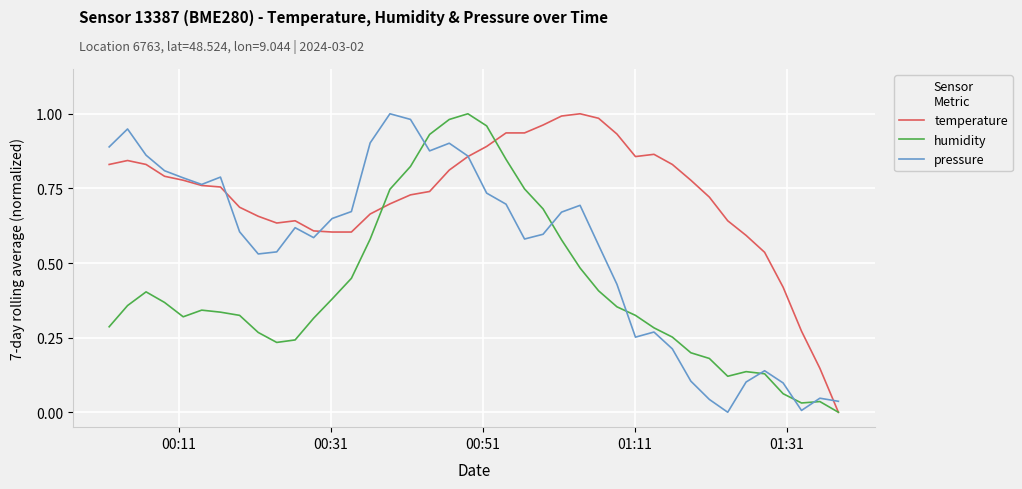

Which series has the largest total across all categories?

temperature